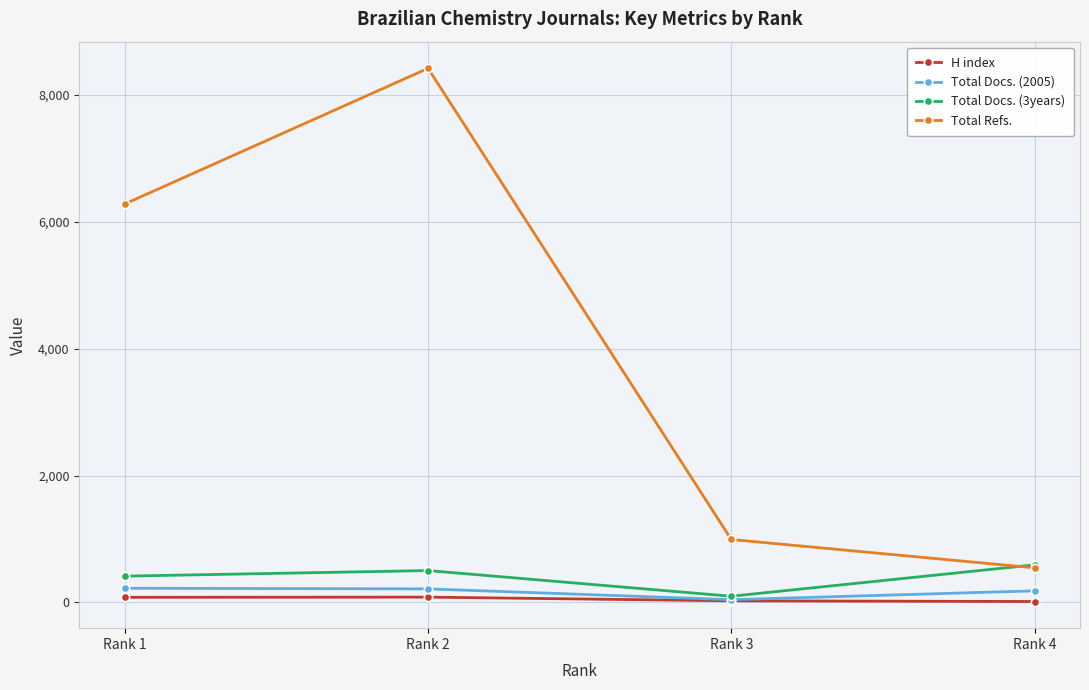

What is the value of the H index point at the 3rd from the left?

25